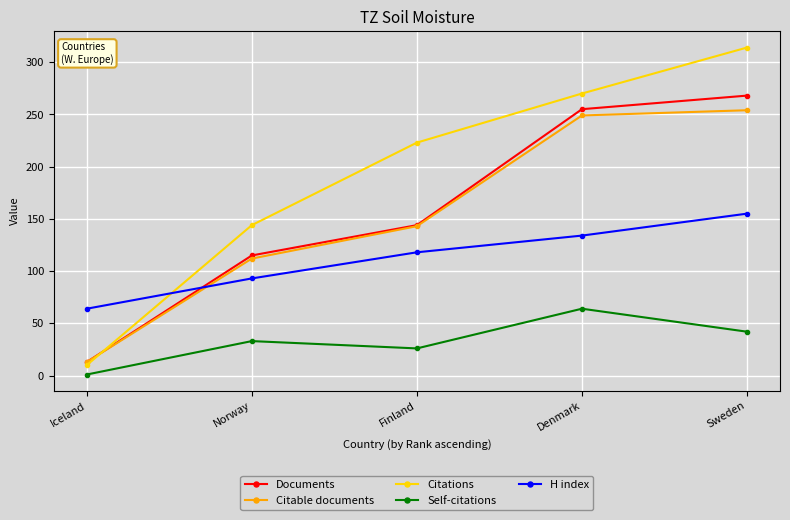

True or false: Self-citations and H index intersect in this chart.

False